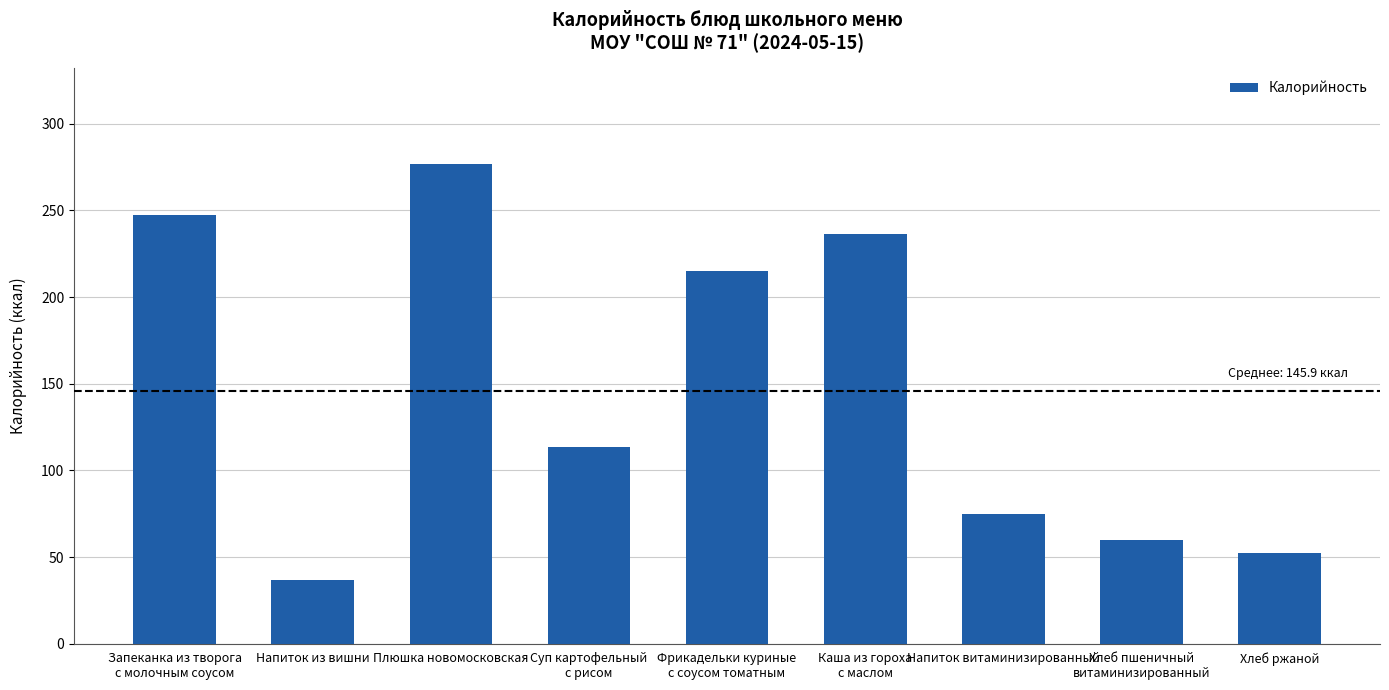

At which category does the chart reach its peak across all series?

Плюшка новомосковская